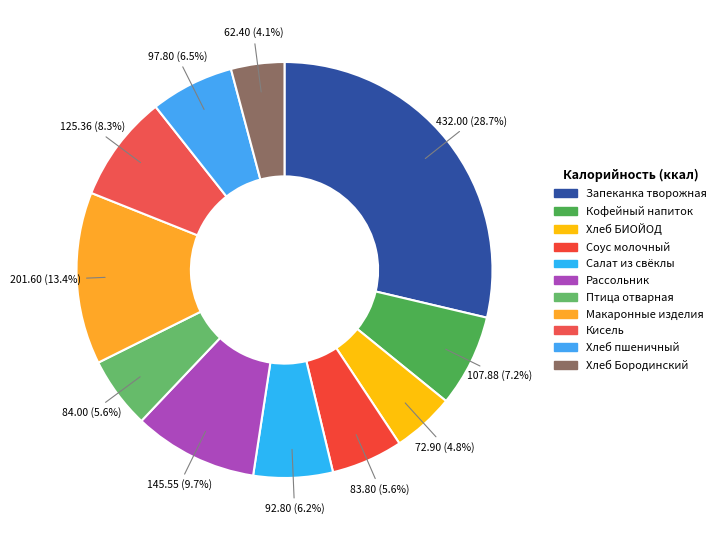

Rank the categories by value from highest to lowest.

Запеканка твороженная с морковью, макороные изделия, рассольник ленинградский, кисель из сока плодов, Кофейный напиток с молоком, хлеб пшеничный, салат из отварной свеклы, птица отварная, Соус молочный, БИОЙОД из муки пшеничной, Бородинский хлеб